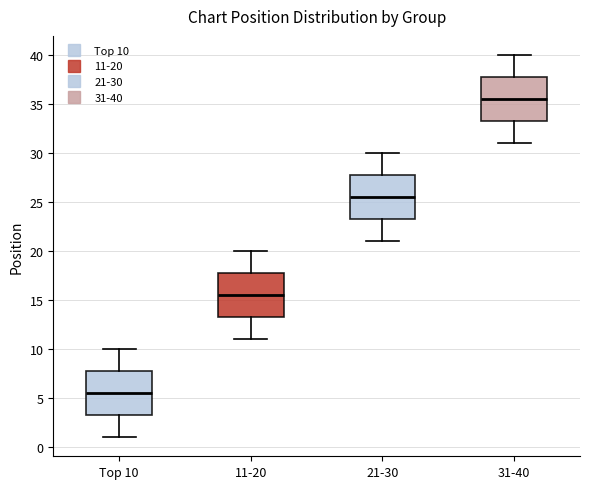

Reading left to right, transcribe this box plot: for each box, give where its median line is, the range the box spans, and where its two whiskers end, as read against the y-axis. The values are not printed on the chart, so give them approximately, as read against the axis.

Top 10: median 5.5, box 3.5 to 8.0, whiskers 1.0 to 10.0
11-20: median 15.5, box 13.5 to 18.0, whiskers 11.0 to 20.0
21-30: median 25.5, box 23.5 to 28.0, whiskers 21.0 to 30.0
31-40: median 35.5, box 33.5 to 38.0, whiskers 31.0 to 40.0